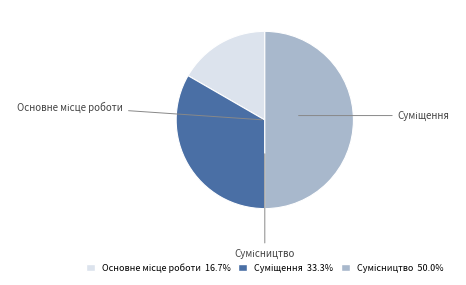

What portion of the pie excludes Сумісництво?

50.0%